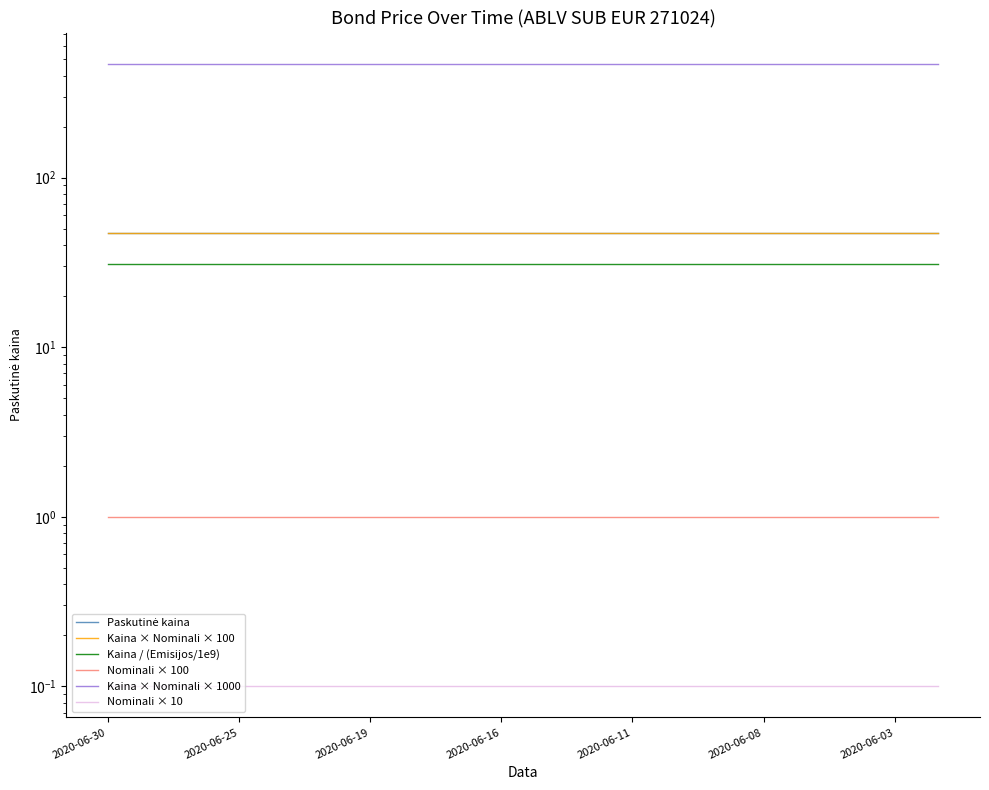

Is it true that Paskutinė kaina equals 47.0 at 2020-06-30?

True